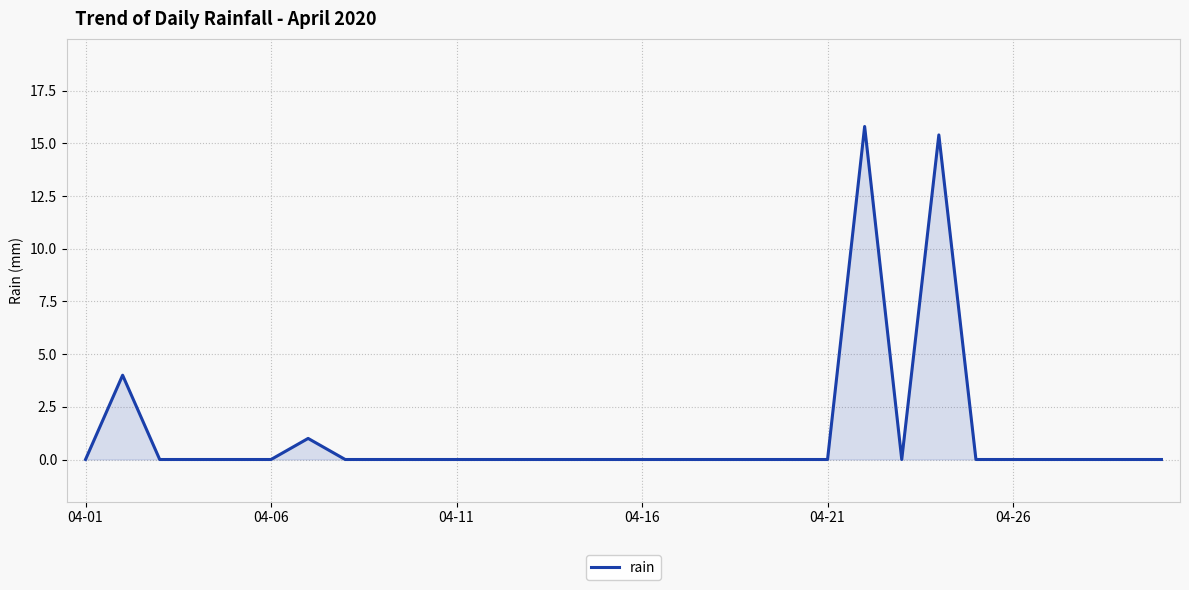

What is the greatest value displayed?

15.8